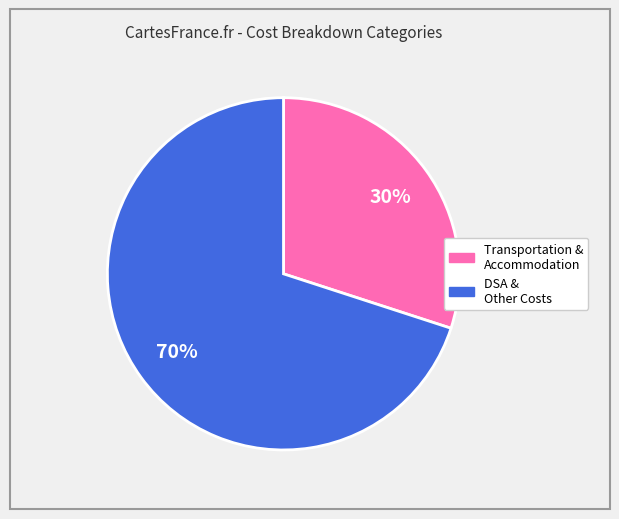

To the nearest percent, what is the average slice percentage?

50%